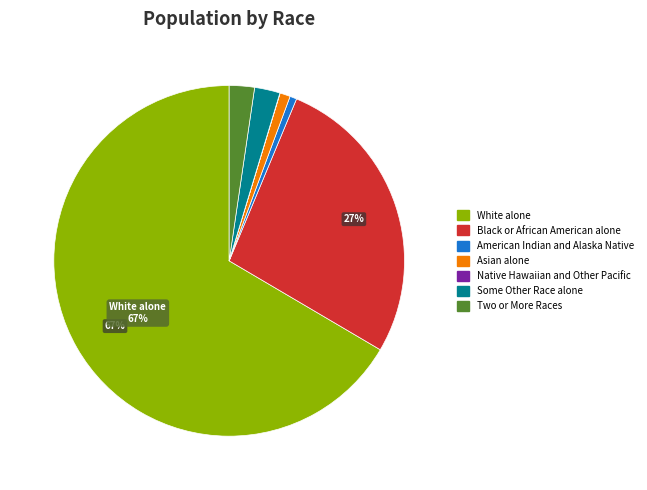

What percentage is the American Indian and Alaska Native slice, to the nearest percent?

1%